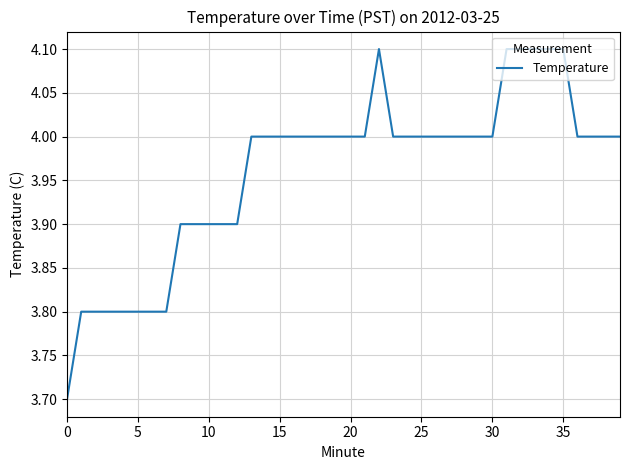

What is the greatest value displayed?

4.1